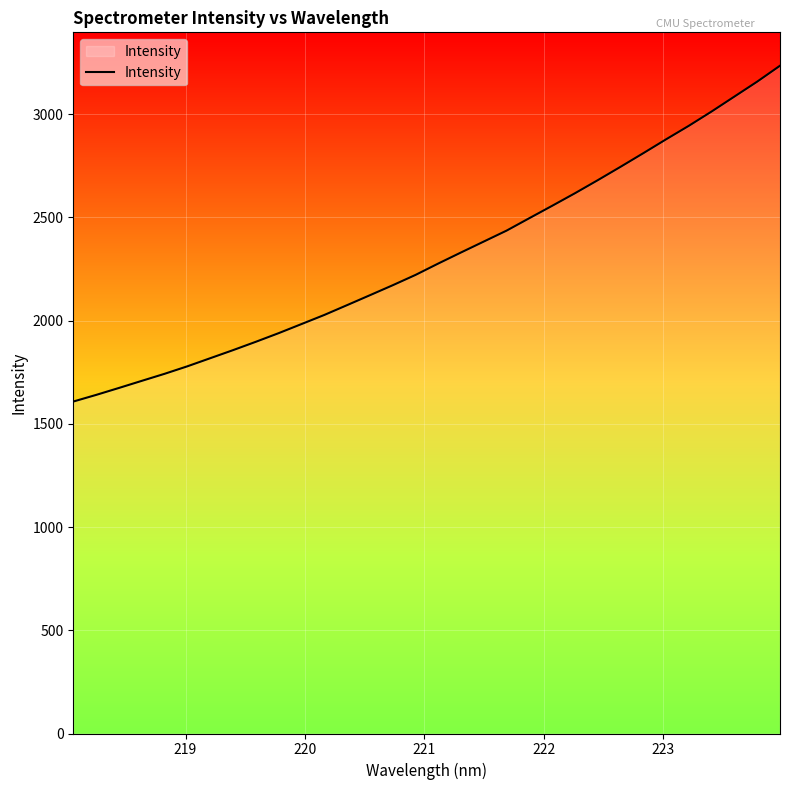

What is the difference between the second highest and second lowest values?

1517.6